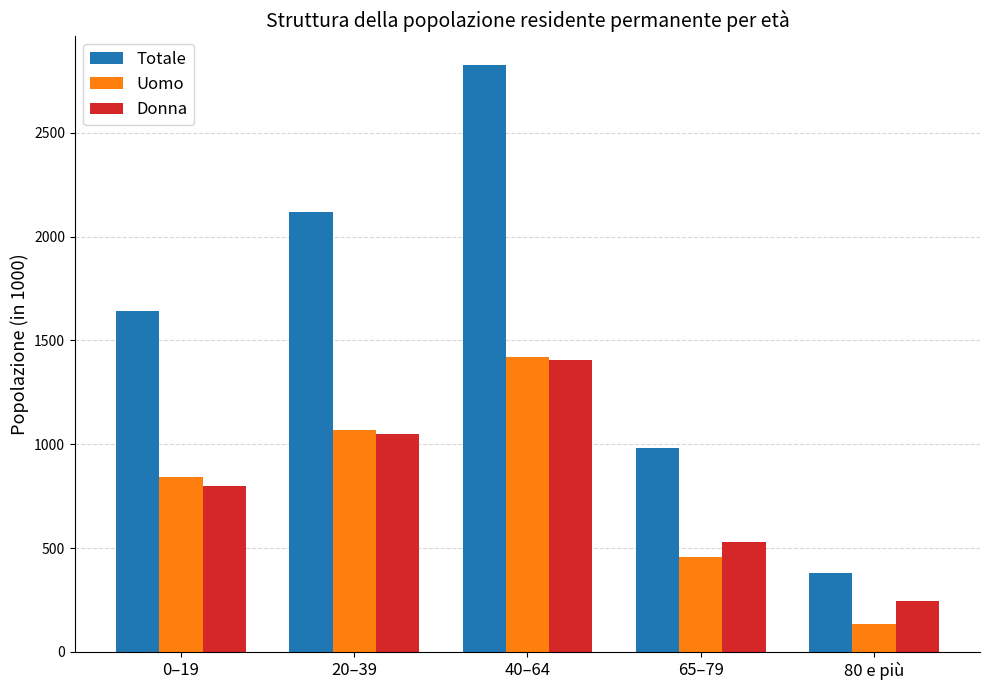

Where does the Uomo series first go above 842?

0–19